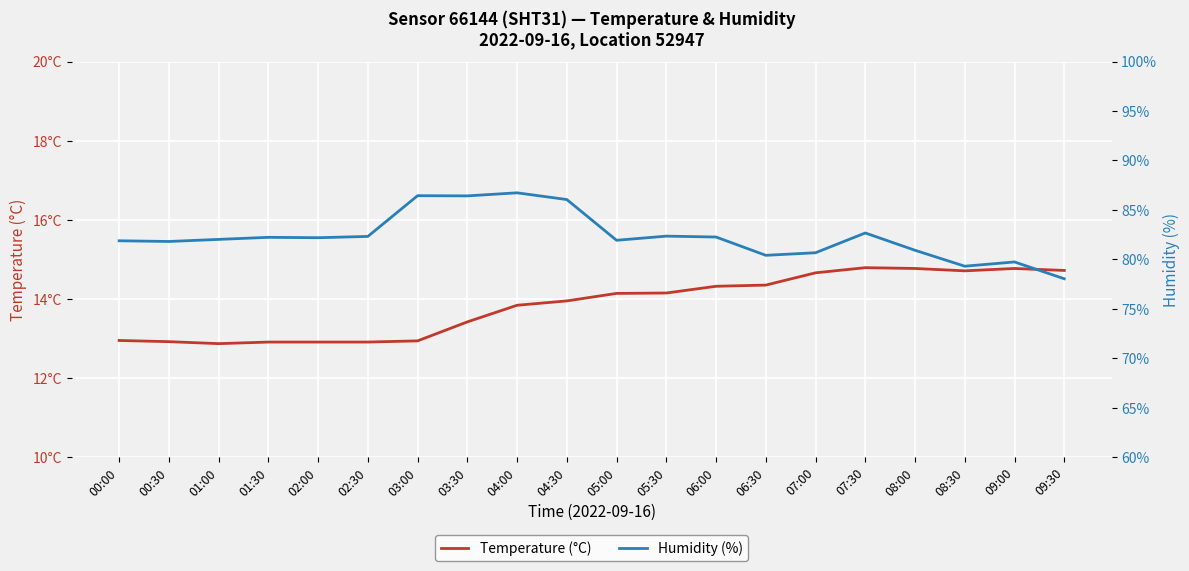

Is this an area chart (filled region under the line)?

No